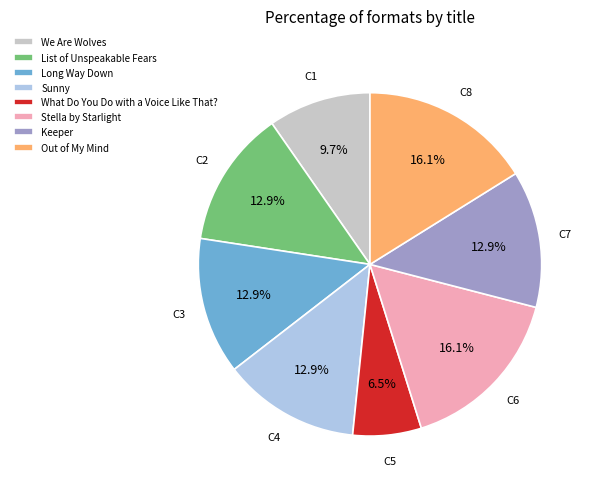

Between What Do You Do with a Voice Like That? and Sunny, which is larger?

Sunny